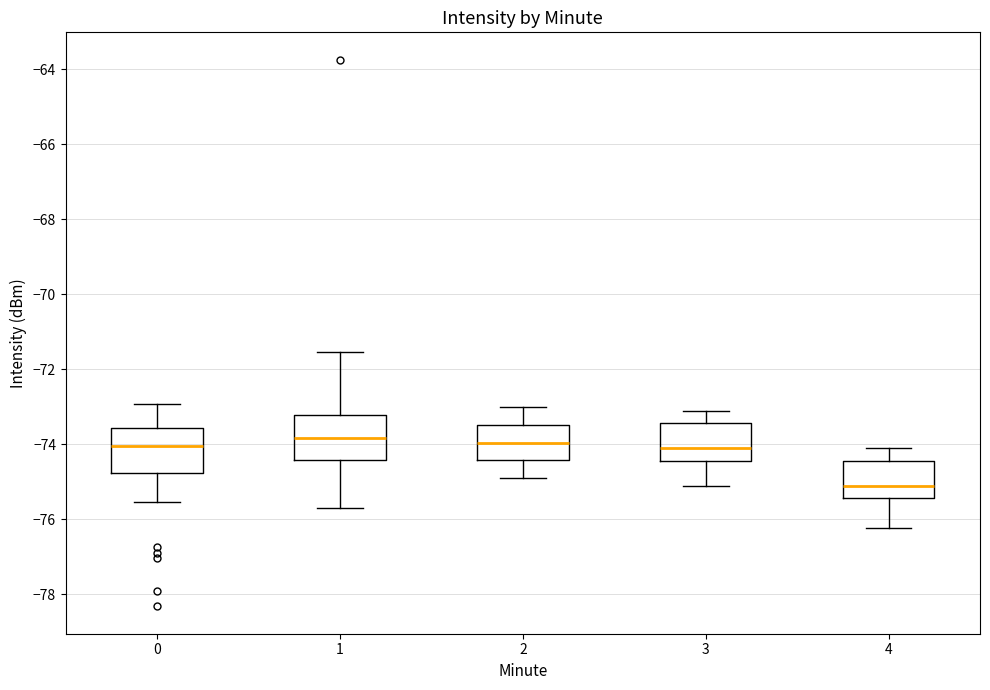

Which box has the lowest median line?

4